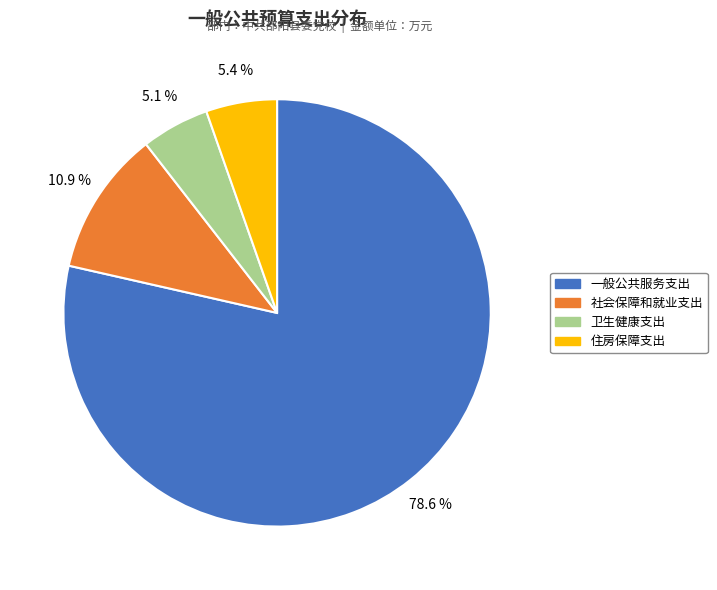

Which has a higher value, 社会保障和就业支出 or 一般公共服务支出?

一般公共服务支出